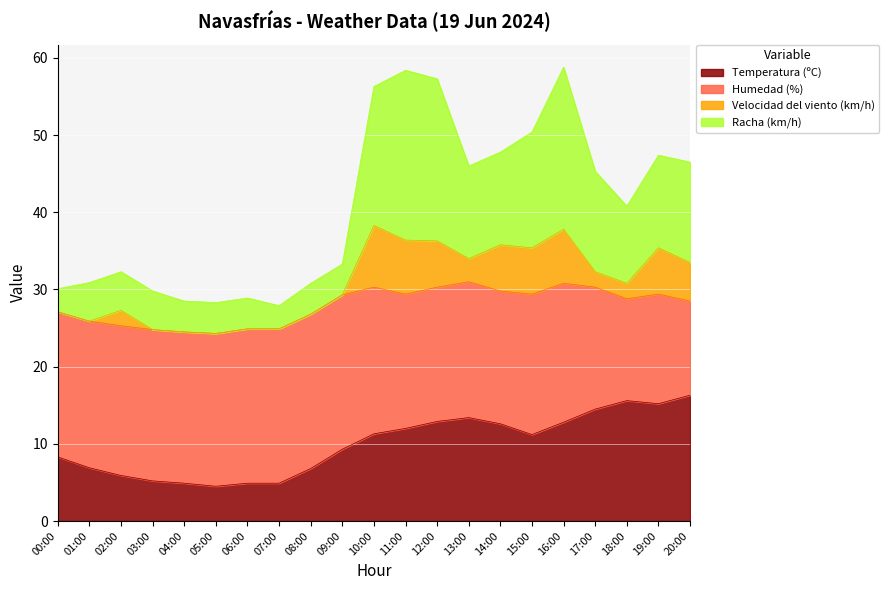

What is the highest value of the Temperatura (ºC) series?

16.3